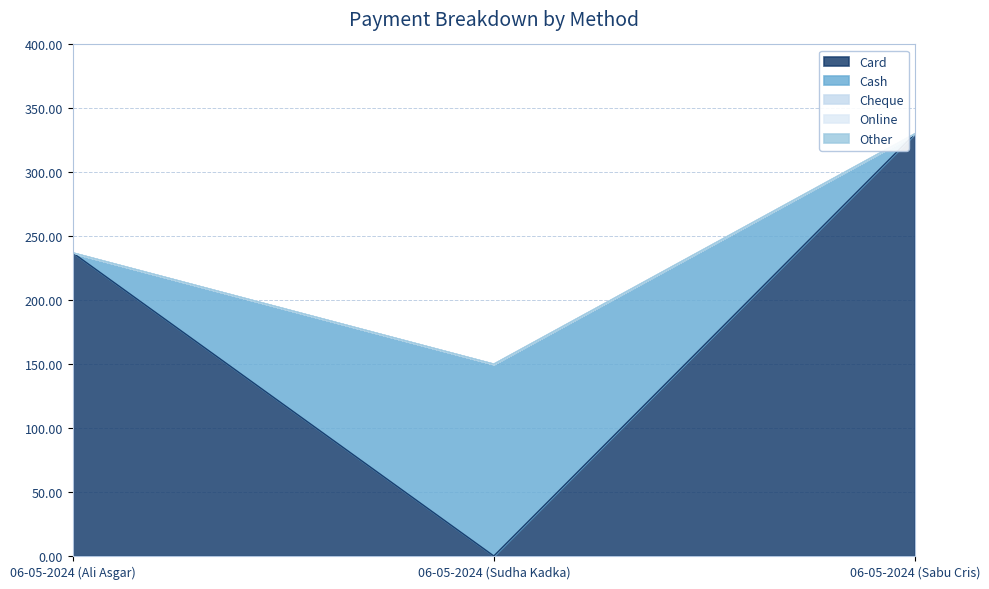

List the labels in order of Card value, smallest first.

06-05-2024 (Sudha Kadka), 06-05-2024 (Ali Asgar), 06-05-2024 (Sabu Cris)